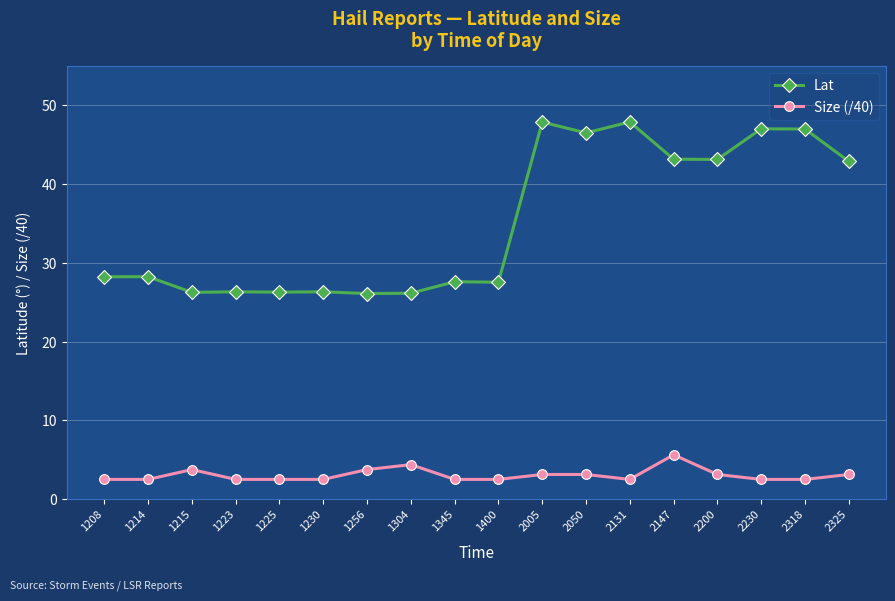

Does the chart have visible grid lines?

Yes